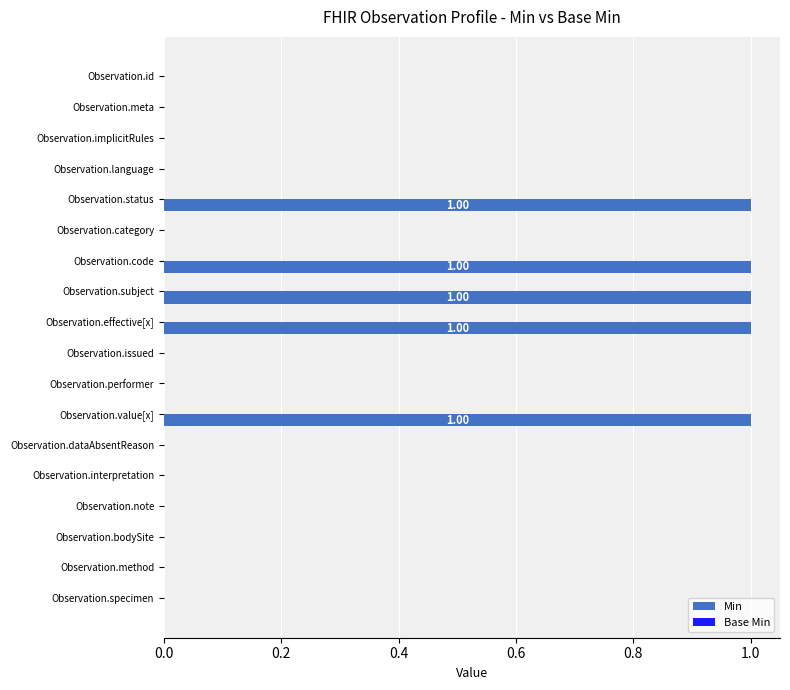

What is the sum of all values?

5